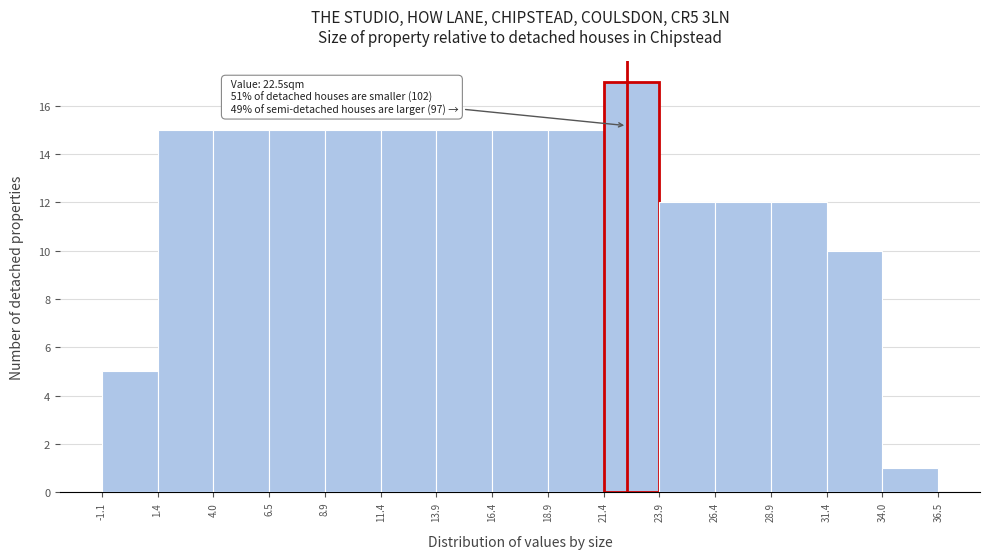

Over which range of the x-axis is the bar tallest?

21.4 to 23.9